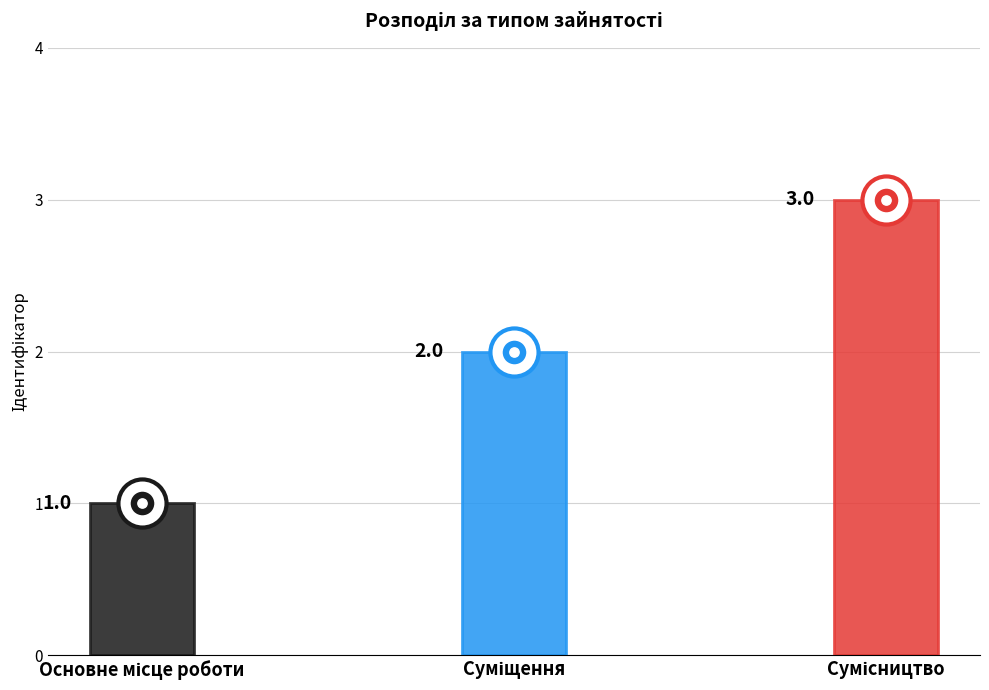

What is the ratio of the value at Основне місце роботи to the value at Сумісництво?

0.3